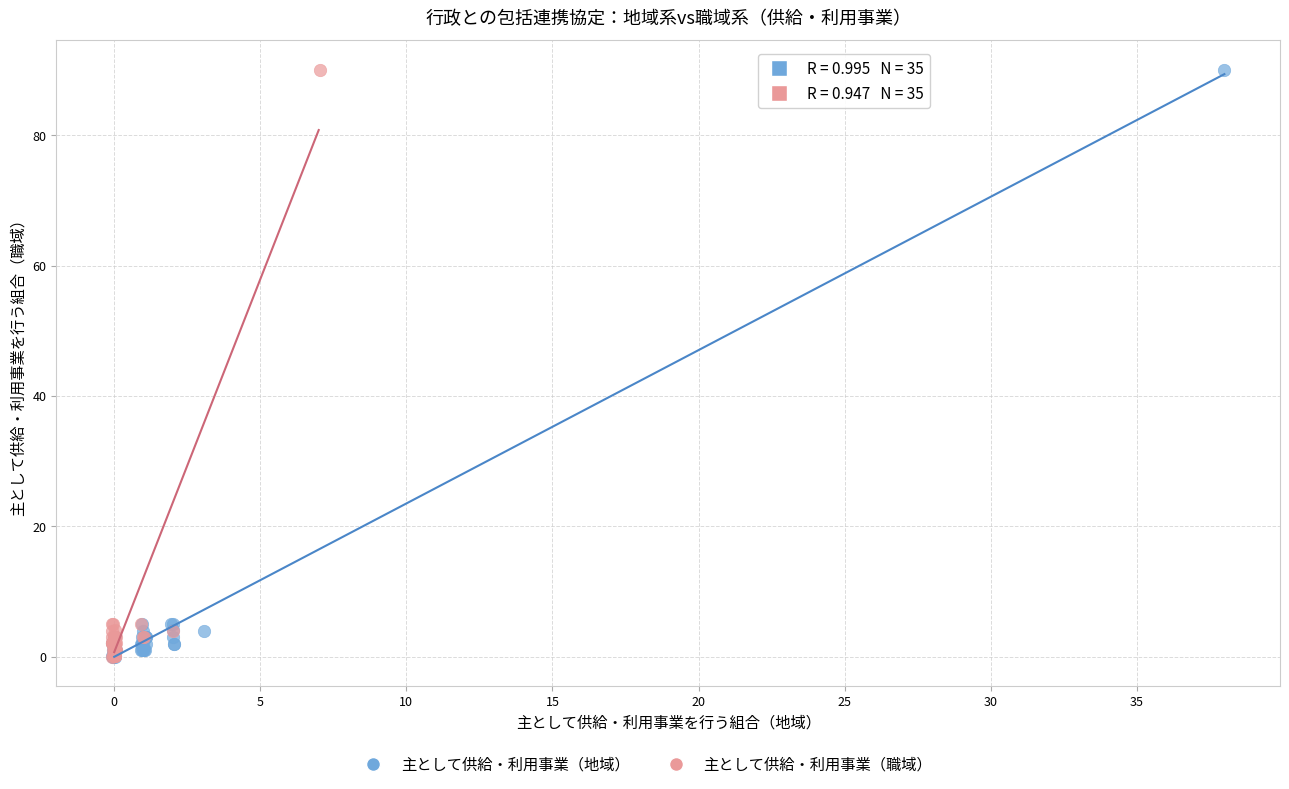

Which series has the widest spread of Y values?

主として供給・利用事業（地域）